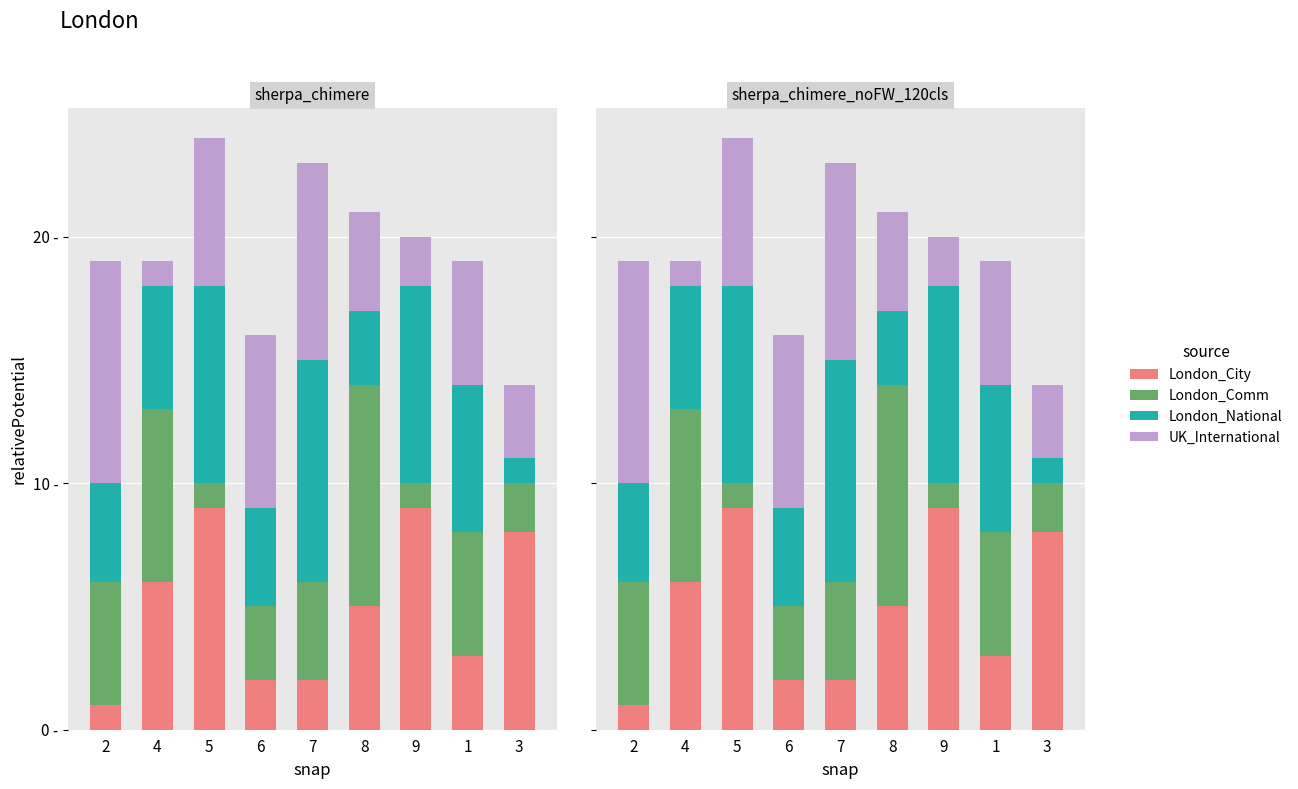

What is the minimum value for London_Comm?

1